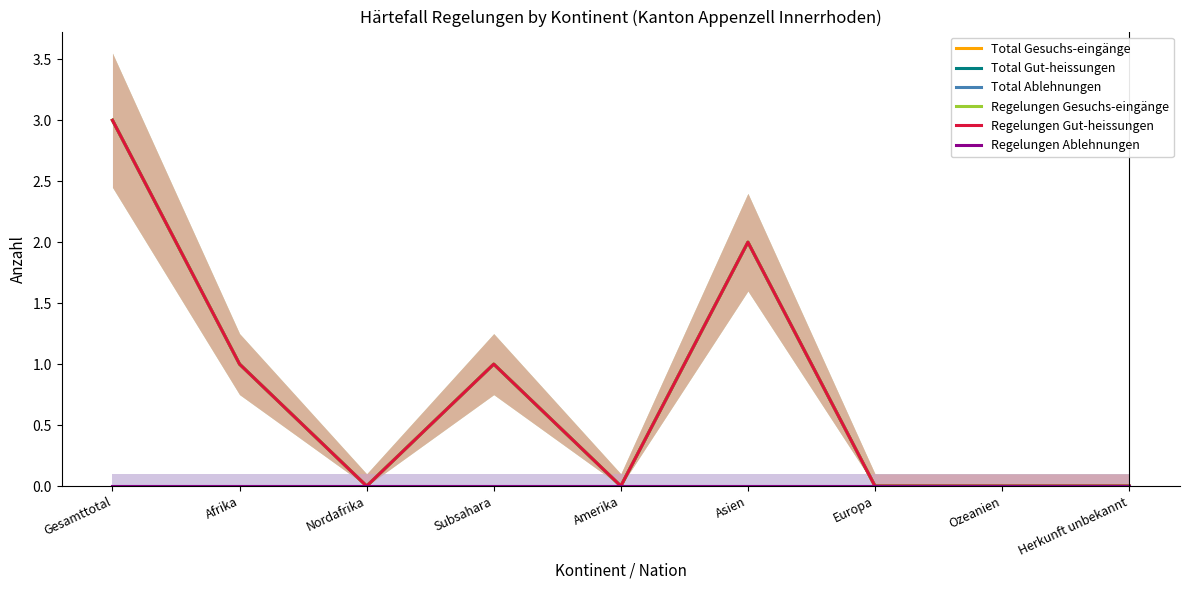

Rank the series at Nordafrika from lowest to highest value.

Total Gesuchs-eingänge, Total Gut-heissungen, Total Ablehnungen, Regelungen Gesuchs-eingänge, Regelungen Gut-heissungen, Regelungen Ablehnungen